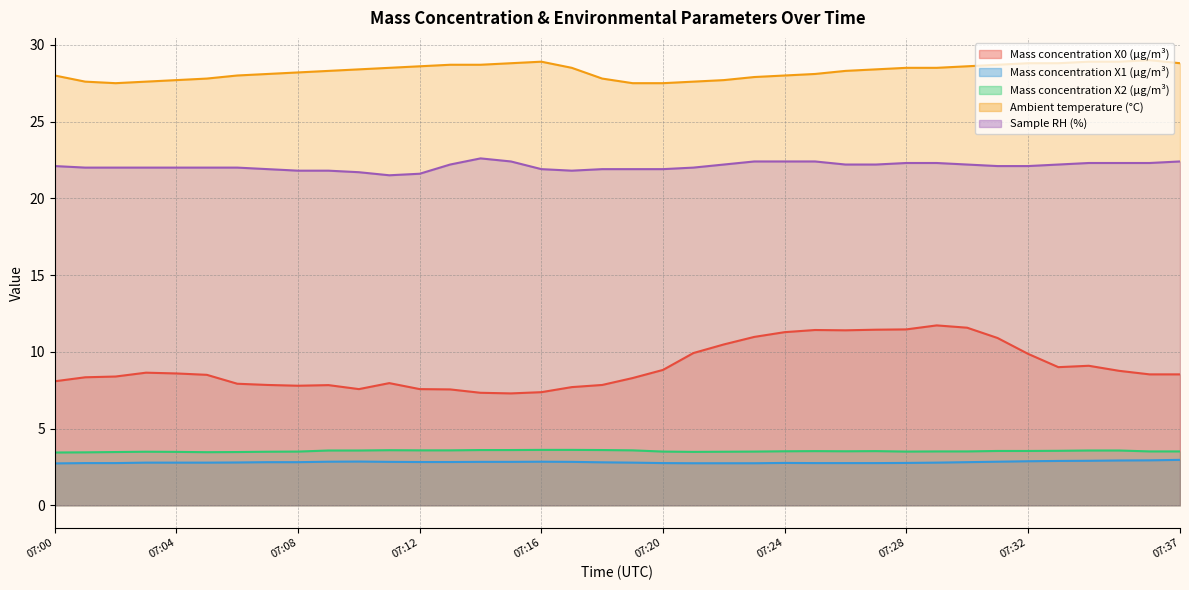

Read the Mass concentration X2 (μg/m³) value at 07:29.

3.5